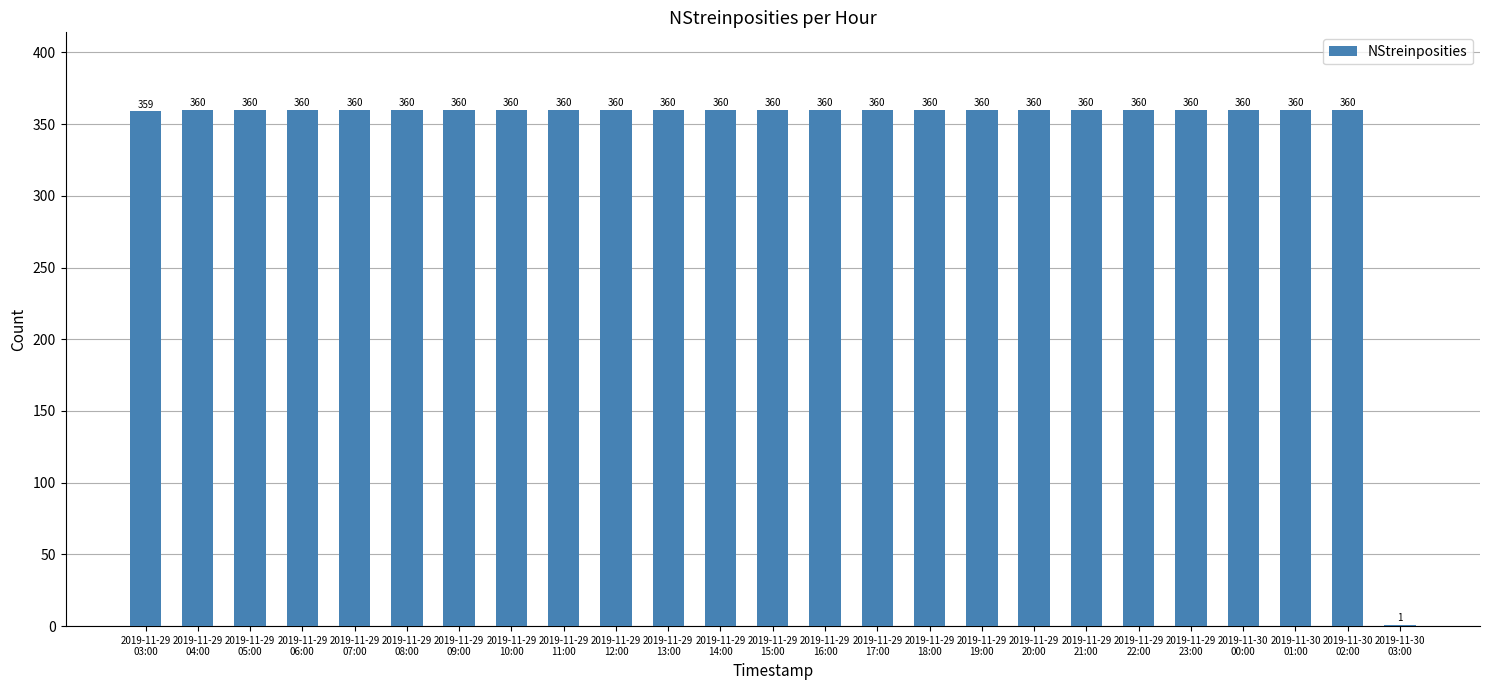

What is the ratio of the value at 2019-11-29
22:00 to the value at 2019-11-30
00:00?

1.0